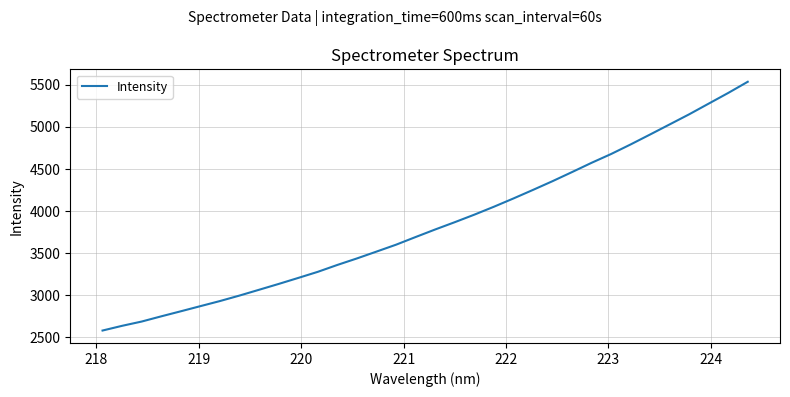

What is the sum of all values?

130825.6